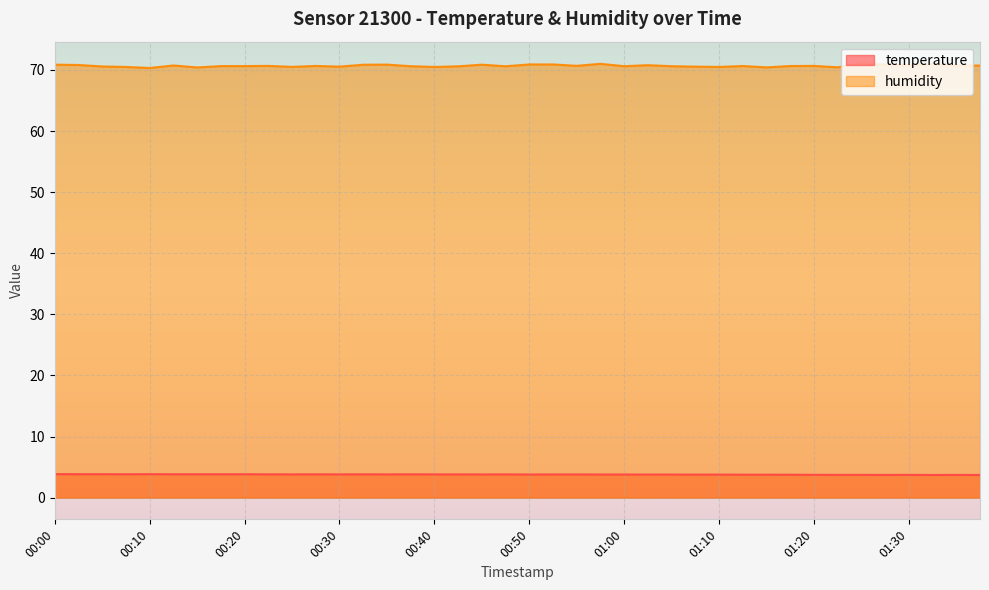

Which has a higher value, 00:15 or 00:43?

00:15